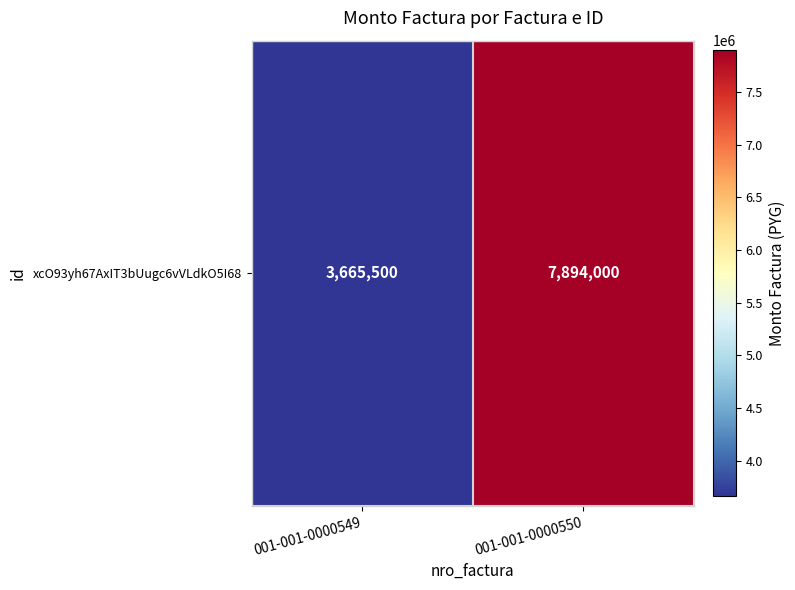

What is the difference between the values at 001-001-0000549 and 001-001-0000550?

4228500